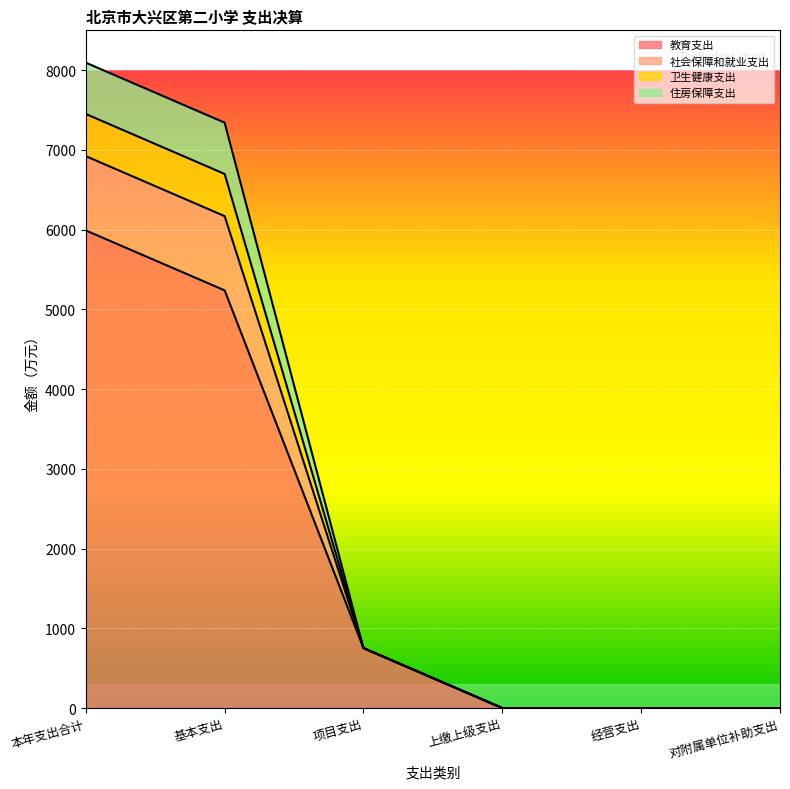

Which category has the highest value in the 教育支出 series?

本年支出合计